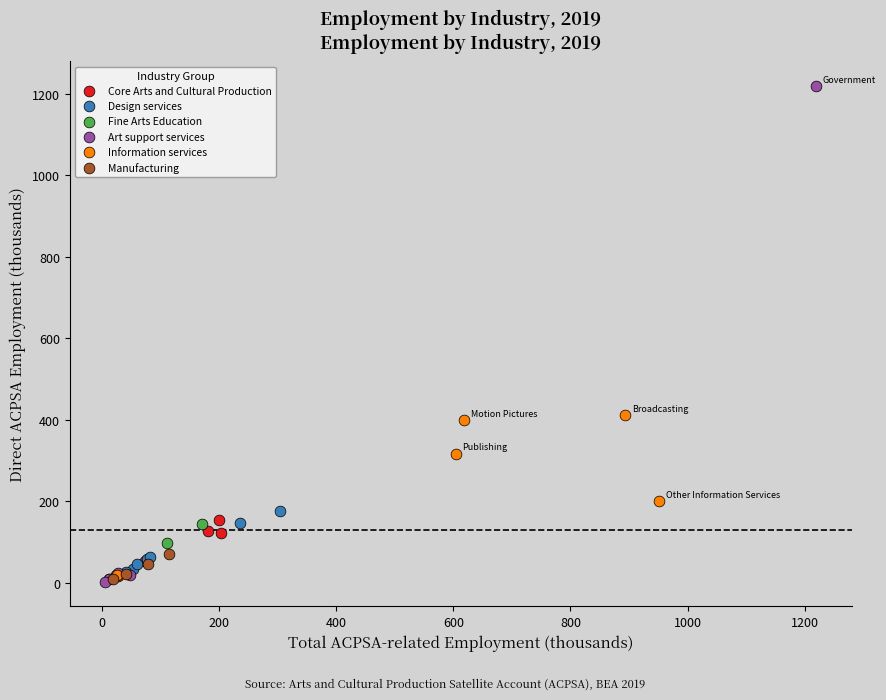

Which series has the widest spread of Y values?

Art support services